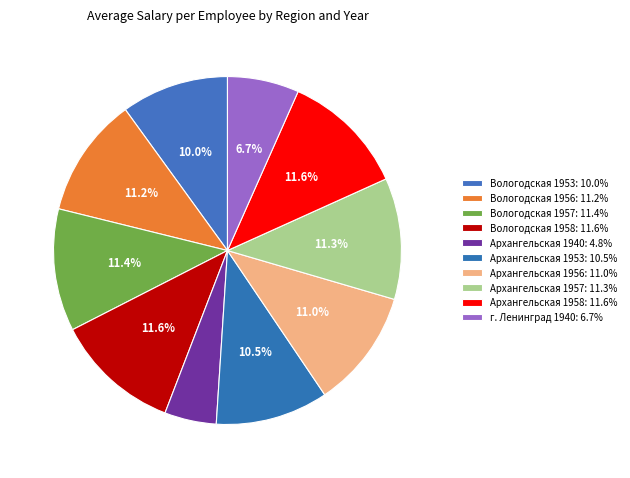

Count the number of slices in the pie.

10